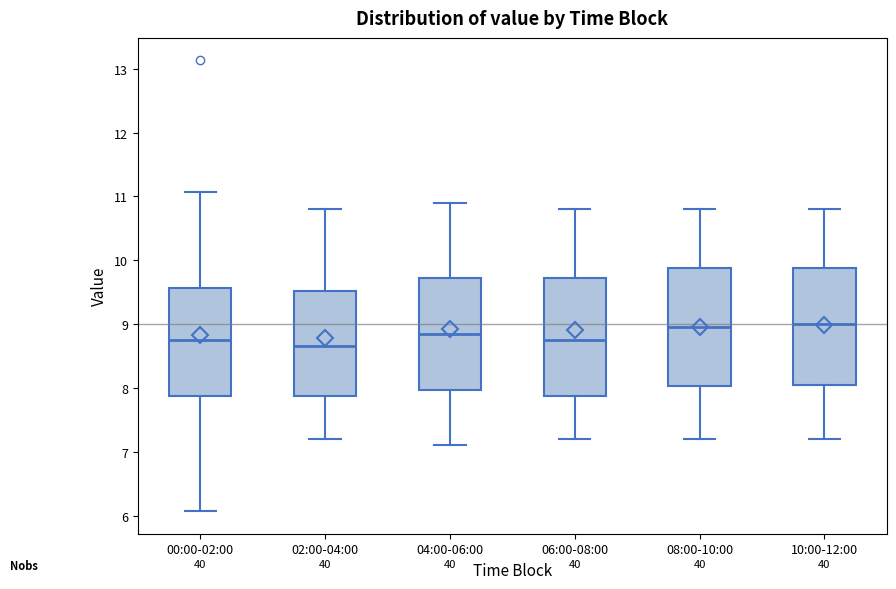

Reading left to right, read every box against the y-axis: the position of its median line, the range the box covers, and the ends of its whiskers. The values are not printed on the chart, so give them approximately, as read against the axis.

00:00-02:00: median 8.8, box 7.9 to 9.6, whiskers 6.1 to 11.1
02:00-04:00: median 8.7, box 7.9 to 9.5, whiskers 7.2 to 10.8
04:00-06:00: median 8.9, box 8.0 to 9.7, whiskers 7.1 to 10.9
06:00-08:00: median 8.8, box 7.9 to 9.7, whiskers 7.2 to 10.8
08:00-10:00: median 9.0, box 8.0 to 9.9, whiskers 7.2 to 10.8
10:00-12:00: median 9.0, box 8.1 to 9.9, whiskers 7.2 to 10.8